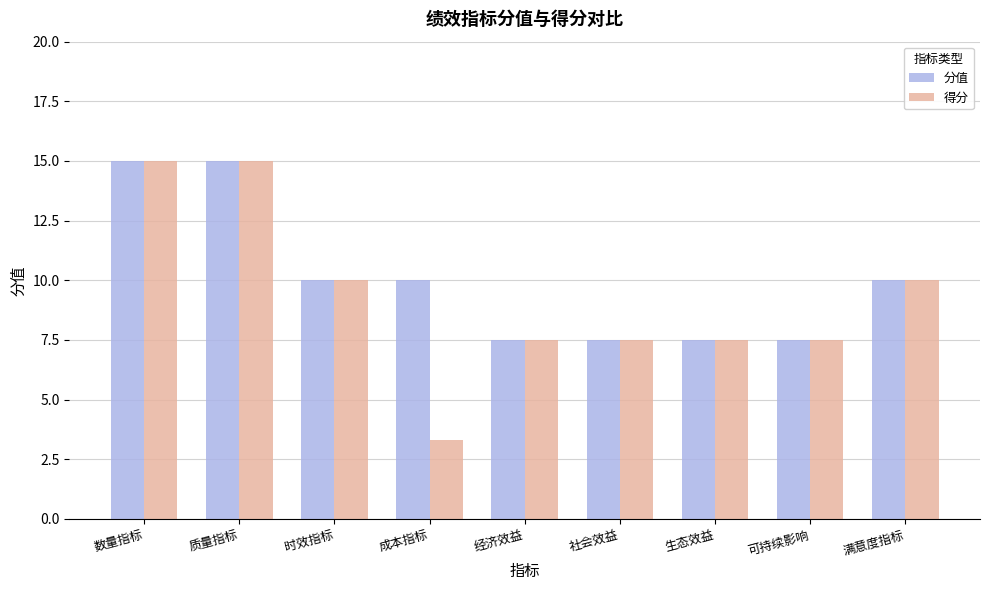

Reading left to right, what are all the values shown in this chart?

分值: 15.0	15.0	10.0	10.0	7.5	7.5	7.5	7.5	10.0
得分: 15.0	15.0	10.0	3.3	7.5	7.5	7.5	7.5	10.0